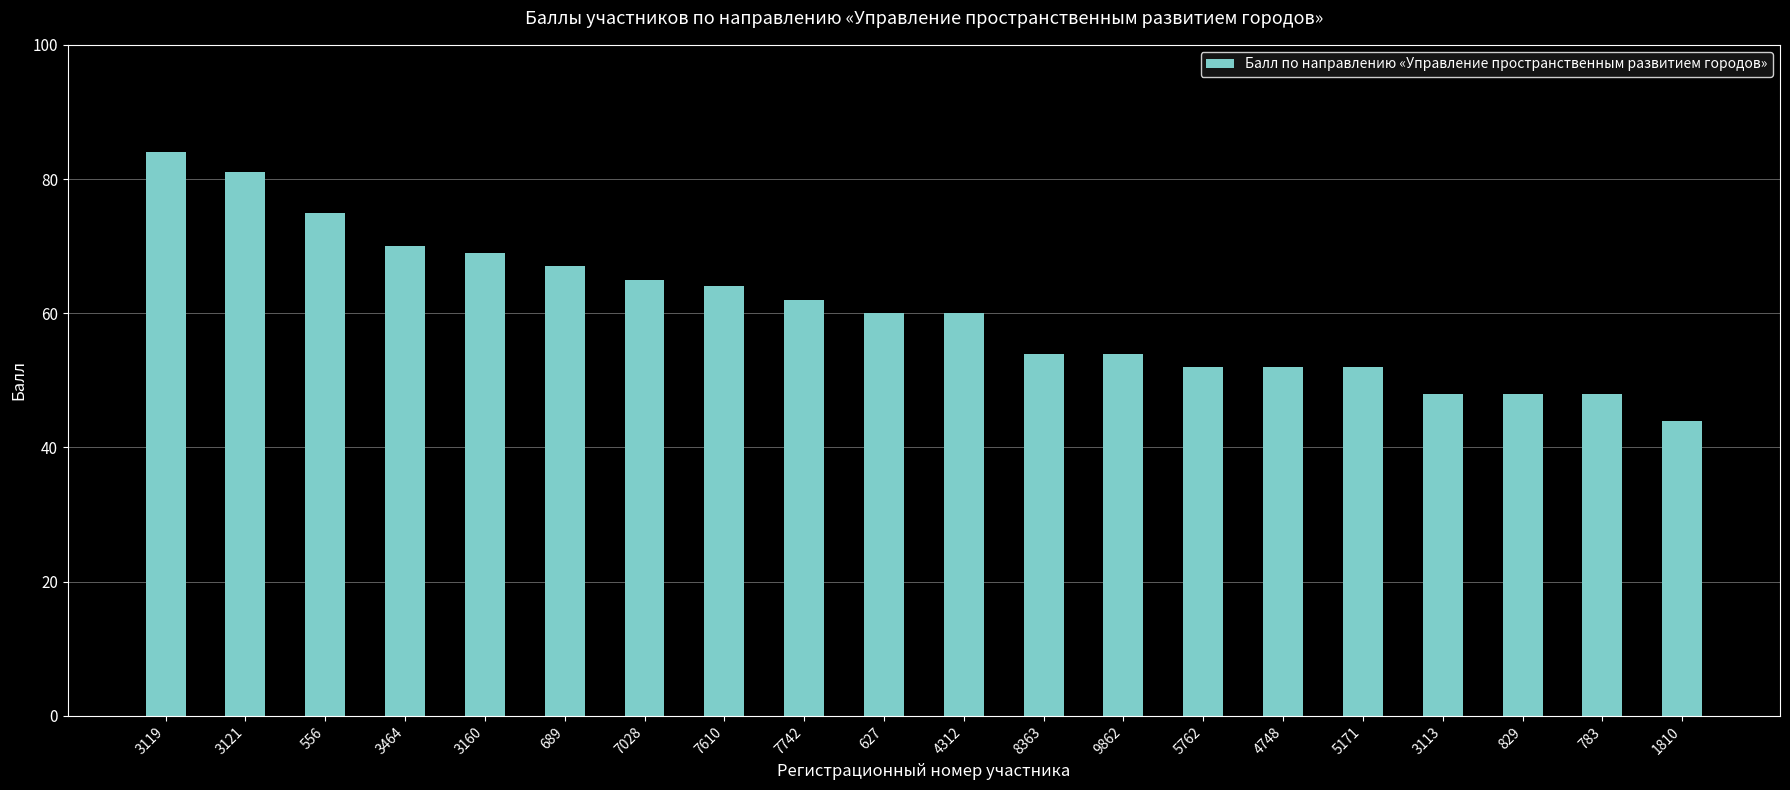

What is the sum of all values?

1209